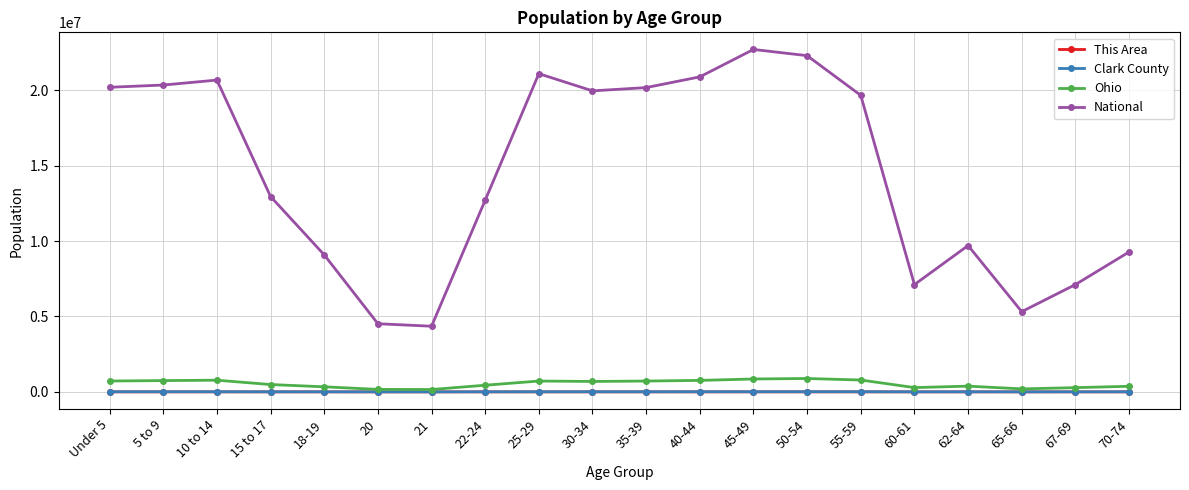

Is the value of Clark County at 18-19 greater than the value of Ohio at 18-19?

No